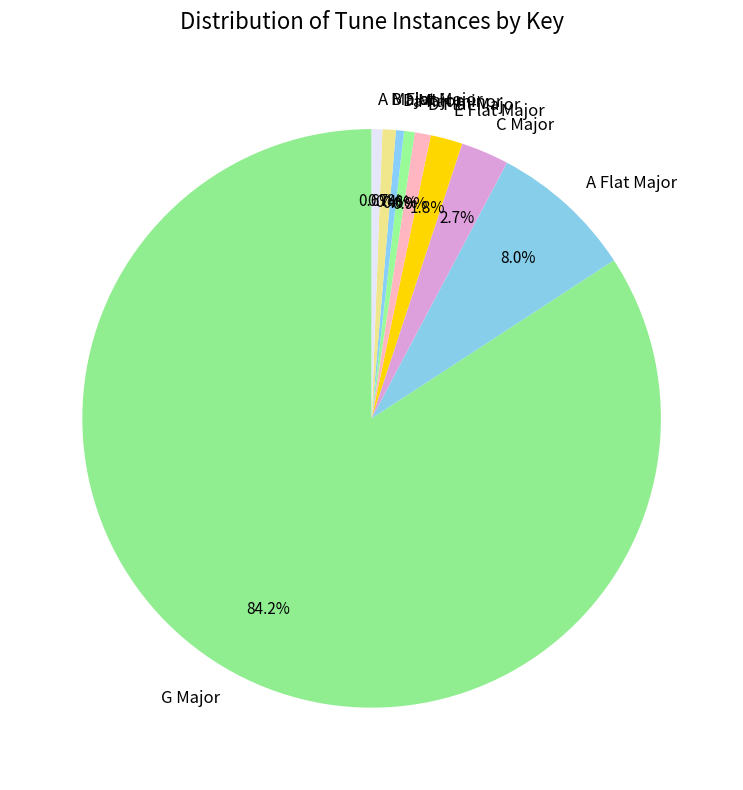

What is the largest slice in the pie chart?

G Major